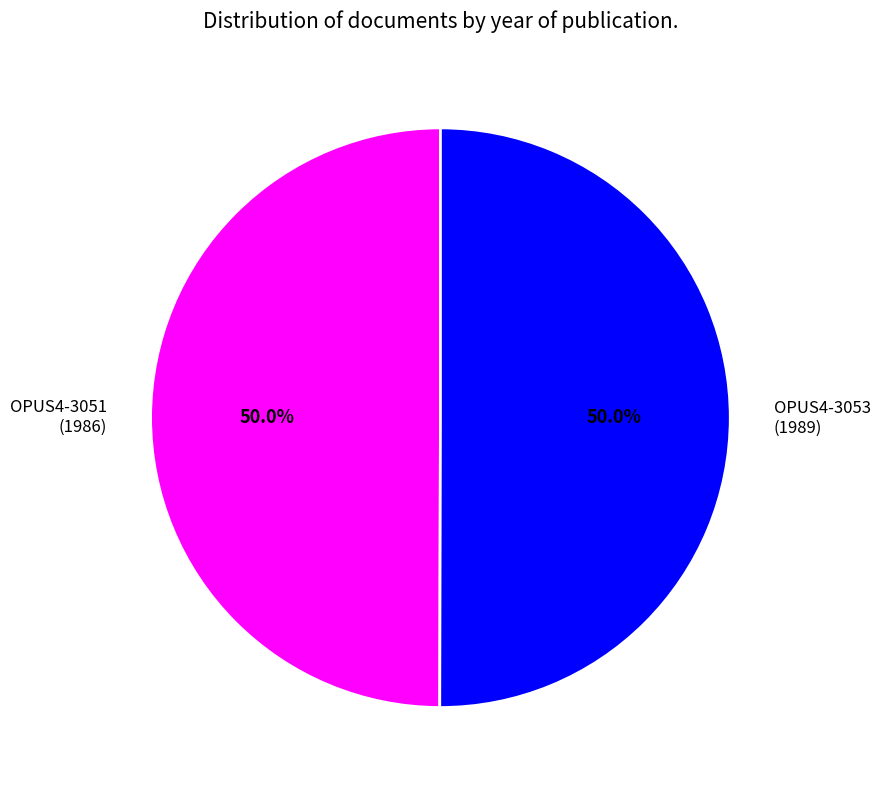

True or false: OPUS4-3053 accounts for 62% of the total.

False